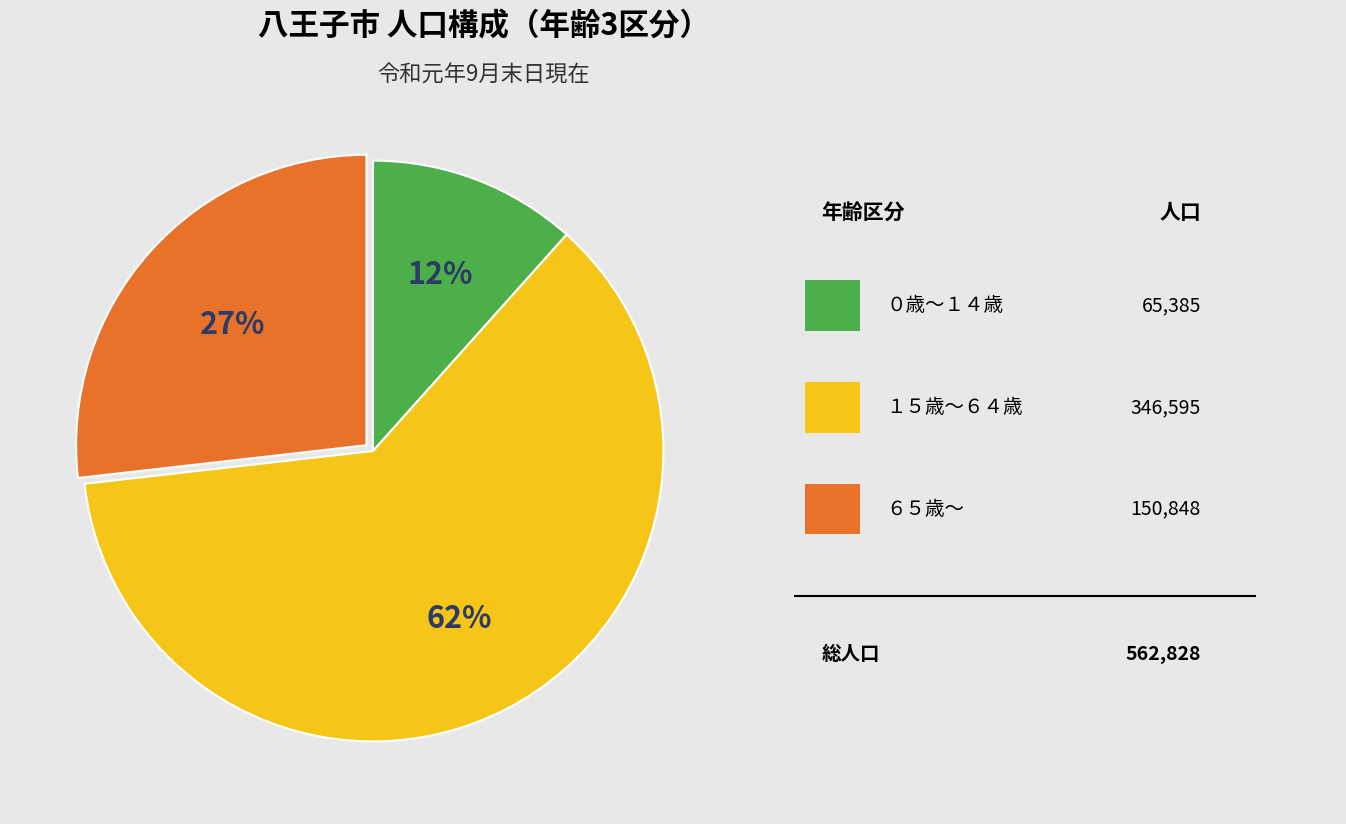

To the nearest percent, what is the average slice percentage?

33%